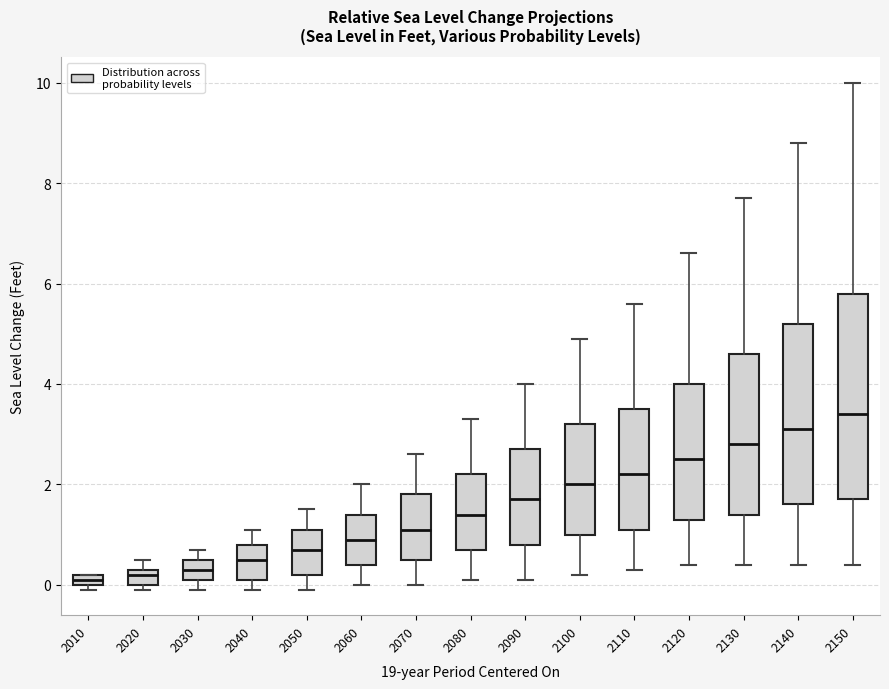

Where is the upper edge of the box at x = 2060 on the y-axis? The values are not printed on the chart, so give them approximately, as read against the axis.

1.4